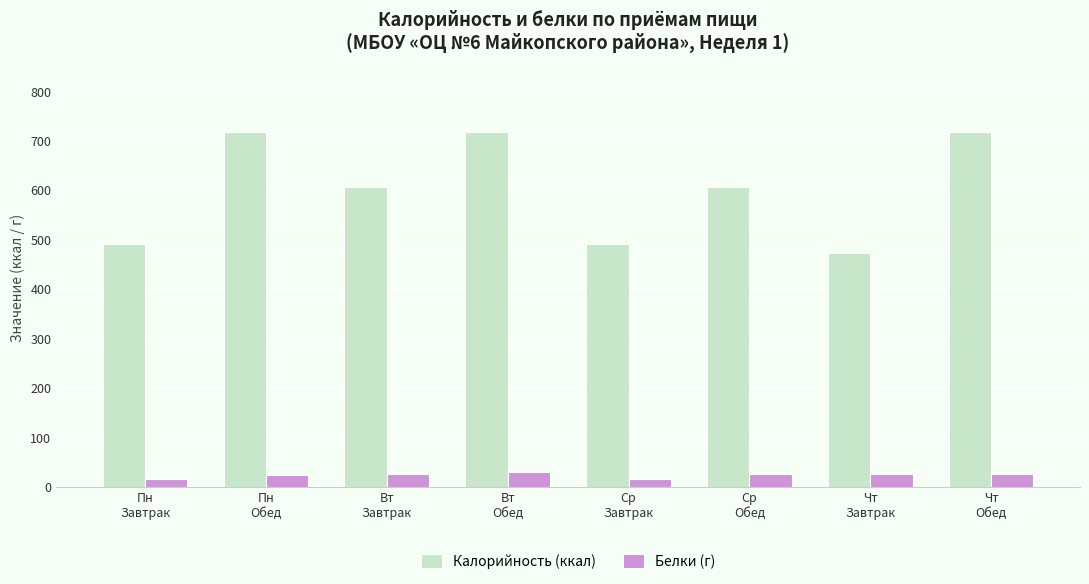

Is the value of Белки (г) at Чт
Завтрак greater than the value of Калорийность (ккал) at Чт
Завтрак?

No